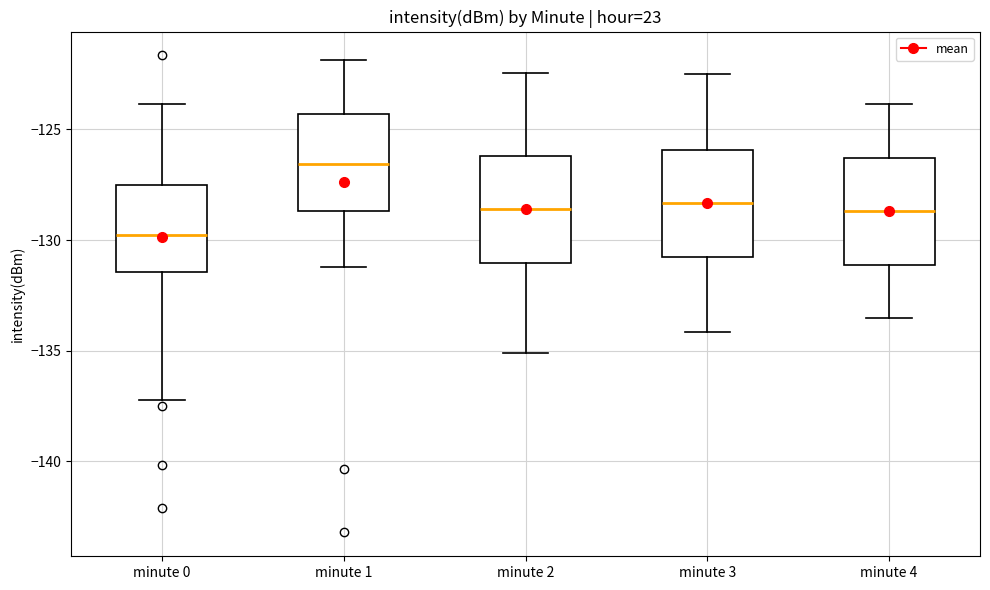

Reading left to right, transcribe this box plot: for each box, give where its median line is, the range the box spans, and where its two whiskers end, as read against the y-axis. The values are not printed on the chart, so give them approximately, as read against the axis.

minute 0: median -130.0, box -131.5 to -127.5, whiskers -137.0 to -124.0
minute 1: median -126.5, box -128.5 to -124.5, whiskers -131.0 to -122.0
minute 2: median -128.5, box -131.0 to -126.0, whiskers -135.0 to -122.5
minute 3: median -128.5, box -131.0 to -126.0, whiskers -134.0 to -122.5
minute 4: median -128.5, box -131.0 to -126.5, whiskers -133.5 to -124.0